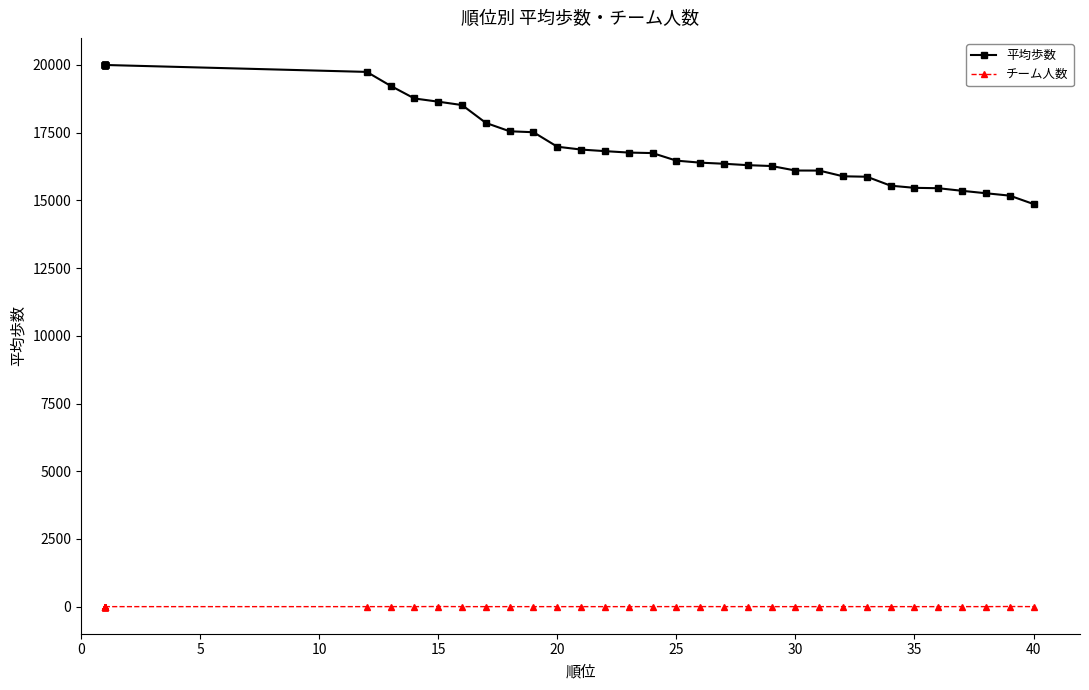

What is the sum of all 平均歩数 values?

704892